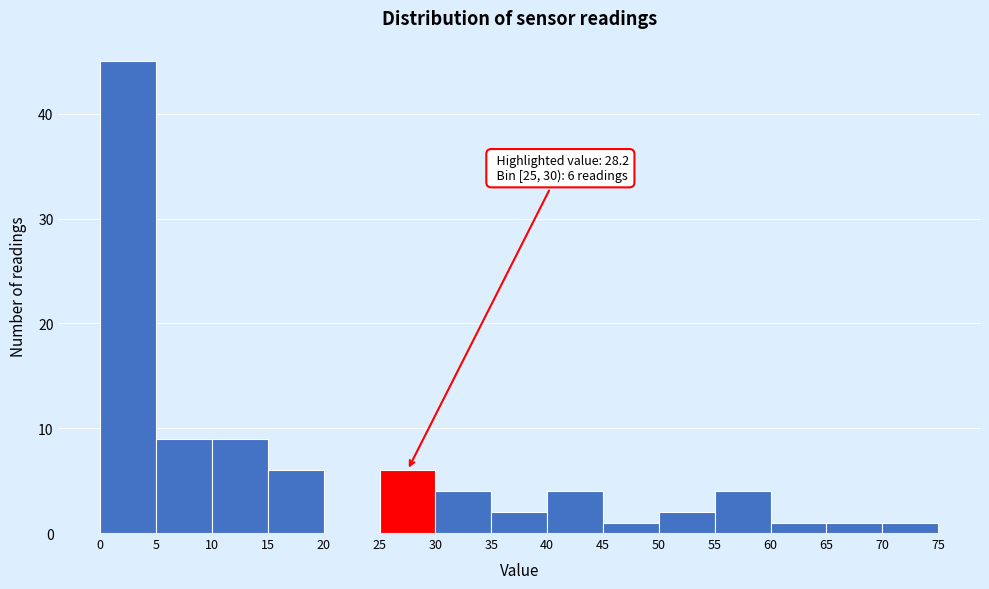

Over which range of the x-axis is the bar tallest?

0 to 5